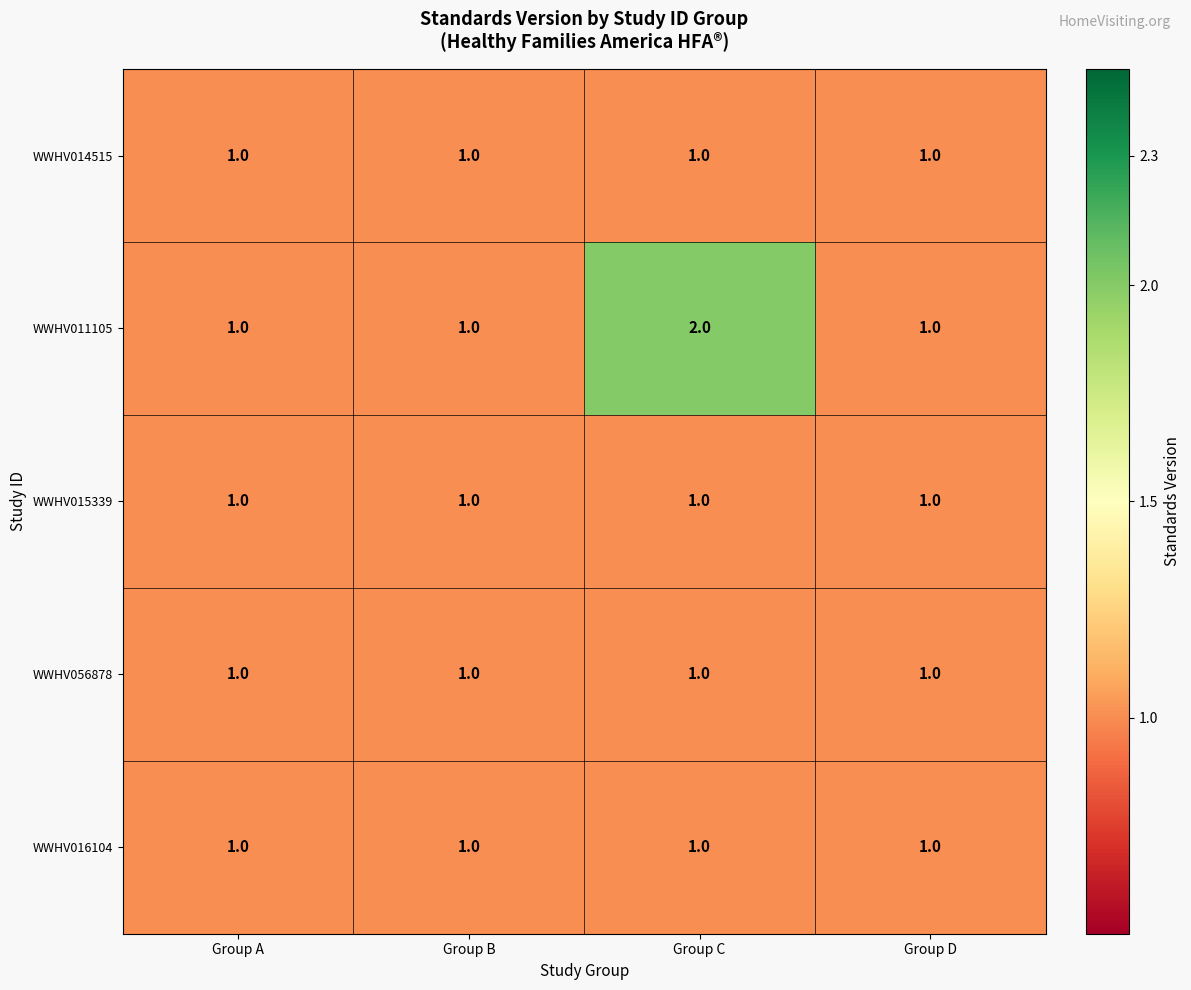

What is the total value across all series at Group B?

5